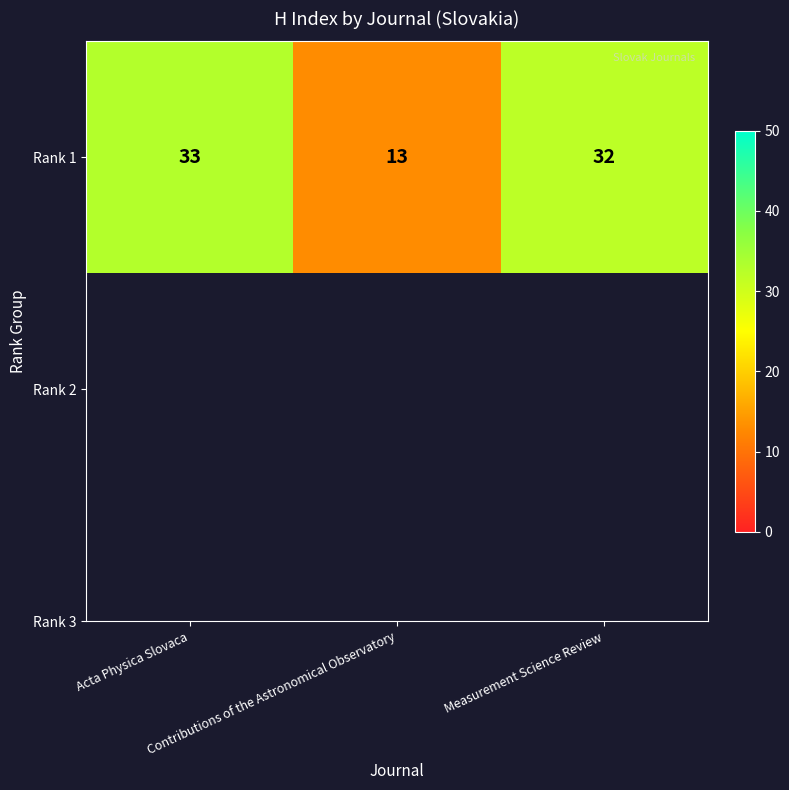

What is the smallest value displayed?

13